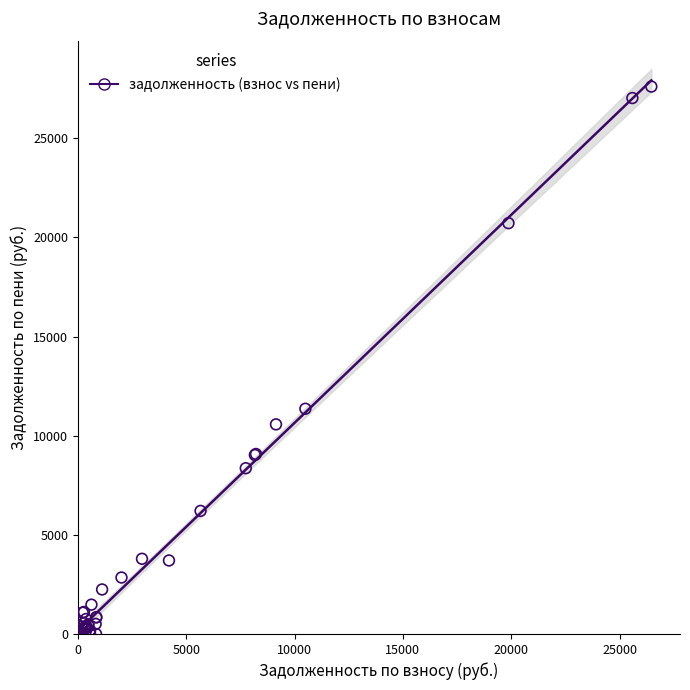

What Y value in the scatter plot is closest to 13801?

11357.8